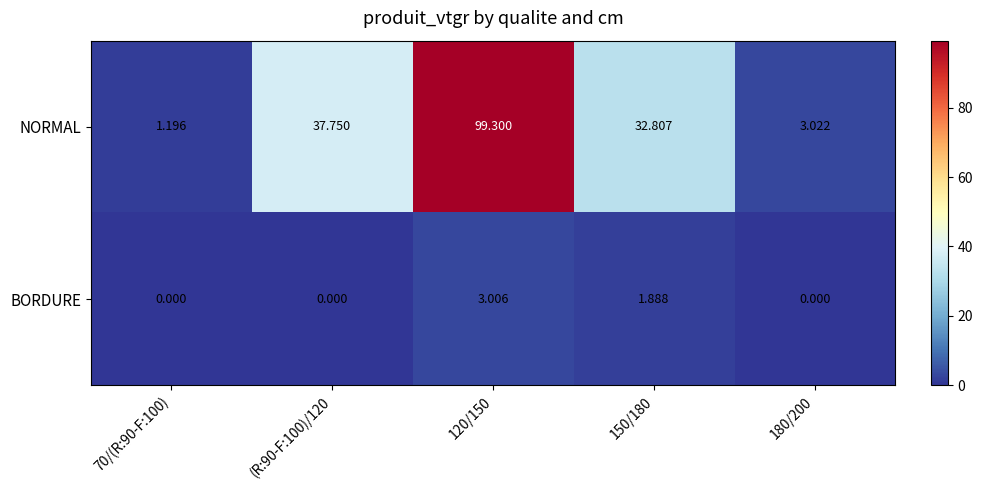

Which series has the widest spread of values?

NORMAL